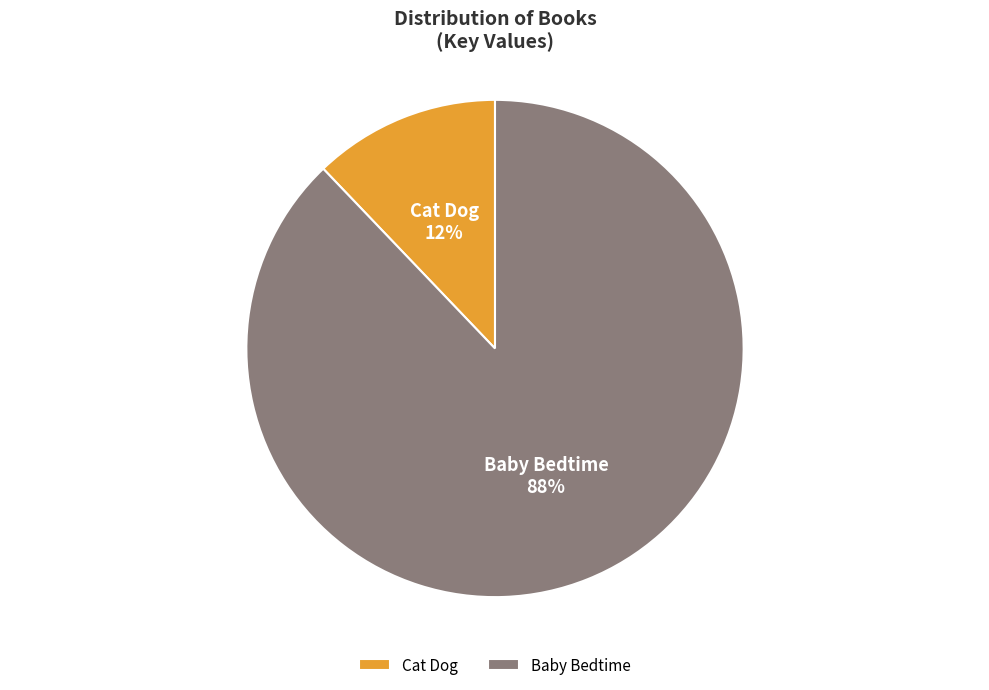

Is it true that Baby Bedtime is 88% of the pie?

True